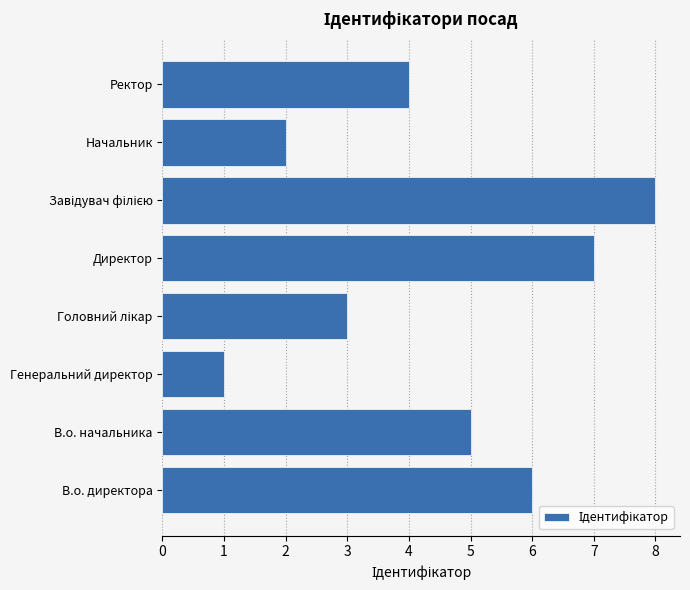

Where is the data nearest to the value 4?

Ректор